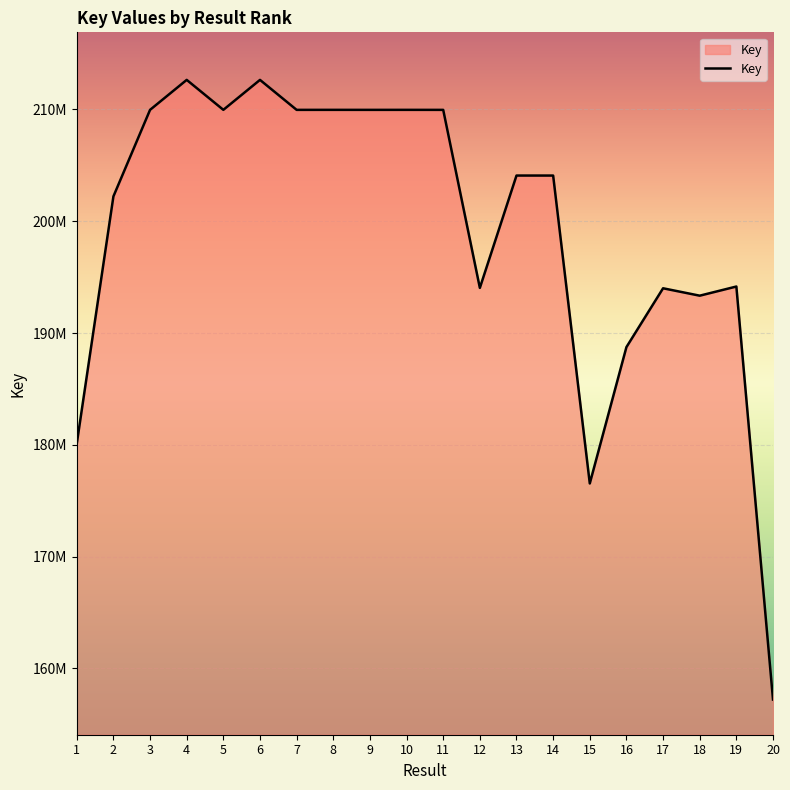

What is the change in value from 10 to 12?

-15921858